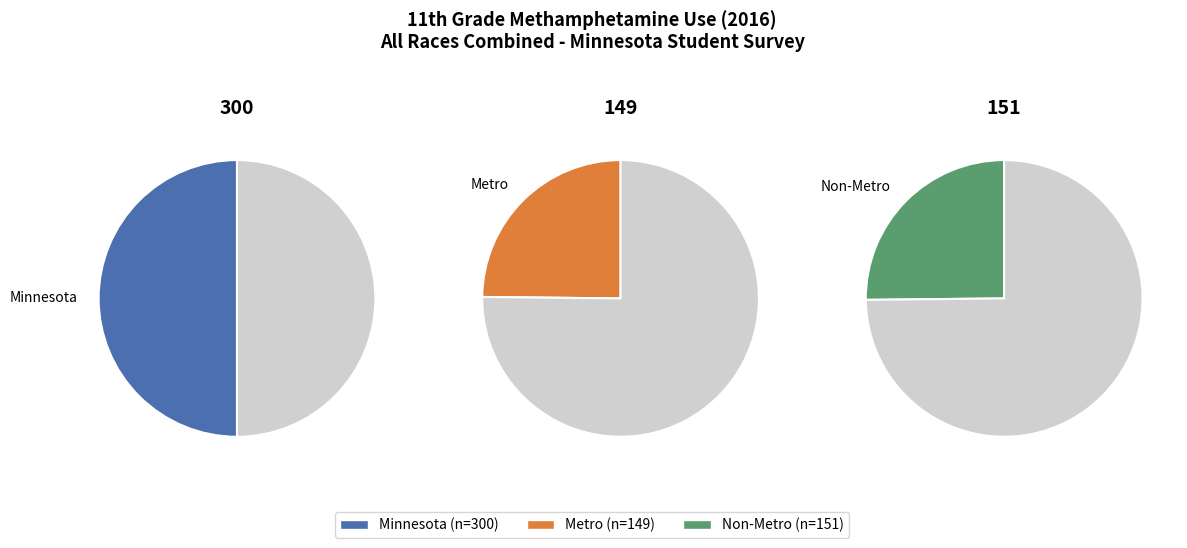

To the nearest percent, what percentage of the pie is Minnesota?

50%